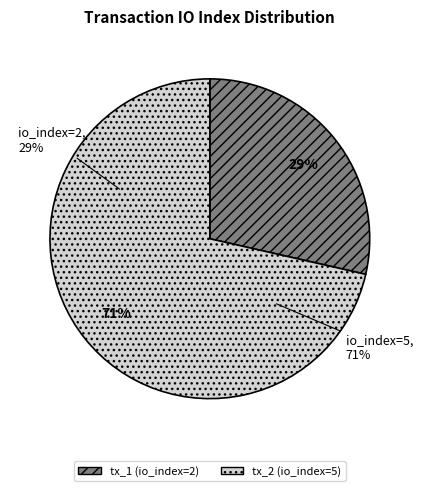

What portion of the pie excludes tx_1 io_index=2?

71.4%